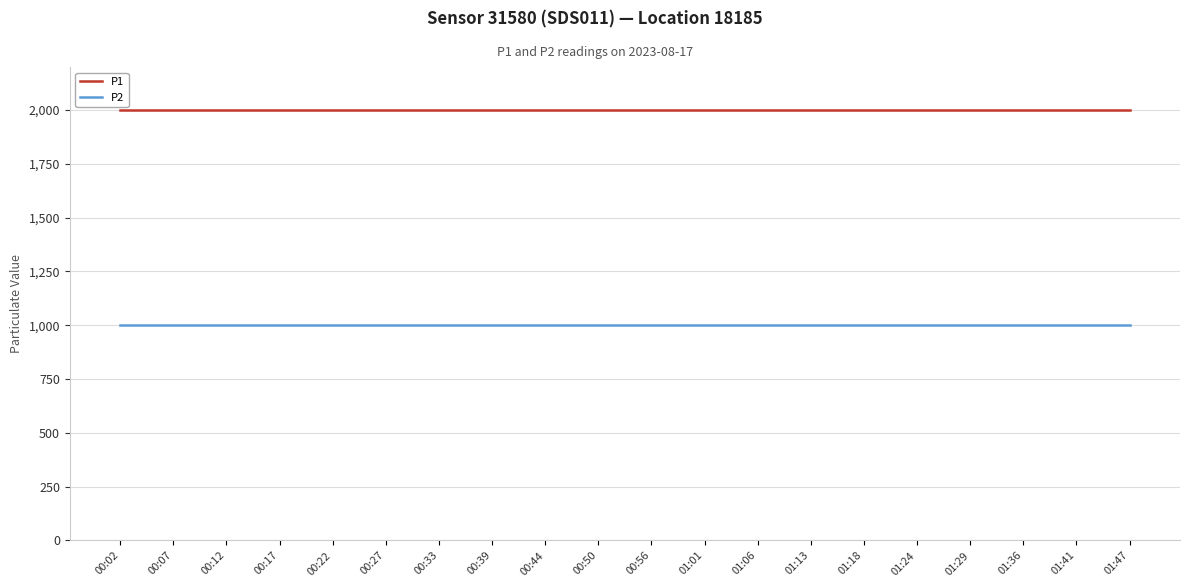

Reading left to right, what are all the values shown in this chart?

P1: 00:02=1999.9	00:07=1999.9	00:12=1999.9	00:17=1999.9	00:22=1999.9	00:27=1999.9	00:33=1999.9	00:39=1999.9	00:44=1999.9	00:50=1999.9	00:56=1999.9	01:01=1999.9	01:06=1999.9	01:13=1999.9	01:18=1999.9	01:24=1999.9	01:29=1999.9	01:36=1999.9	01:41=1999.9	01:47=1999.9
P2: 00:02=999.9	00:07=999.9	00:12=999.9	00:17=999.9	00:22=999.9	00:27=999.9	00:33=999.9	00:39=999.9	00:44=999.9	00:50=999.9	00:56=999.9	01:01=999.9	01:06=999.9	01:13=999.9	01:18=999.9	01:24=999.9	01:29=999.9	01:36=999.9	01:41=999.9	01:47=999.9